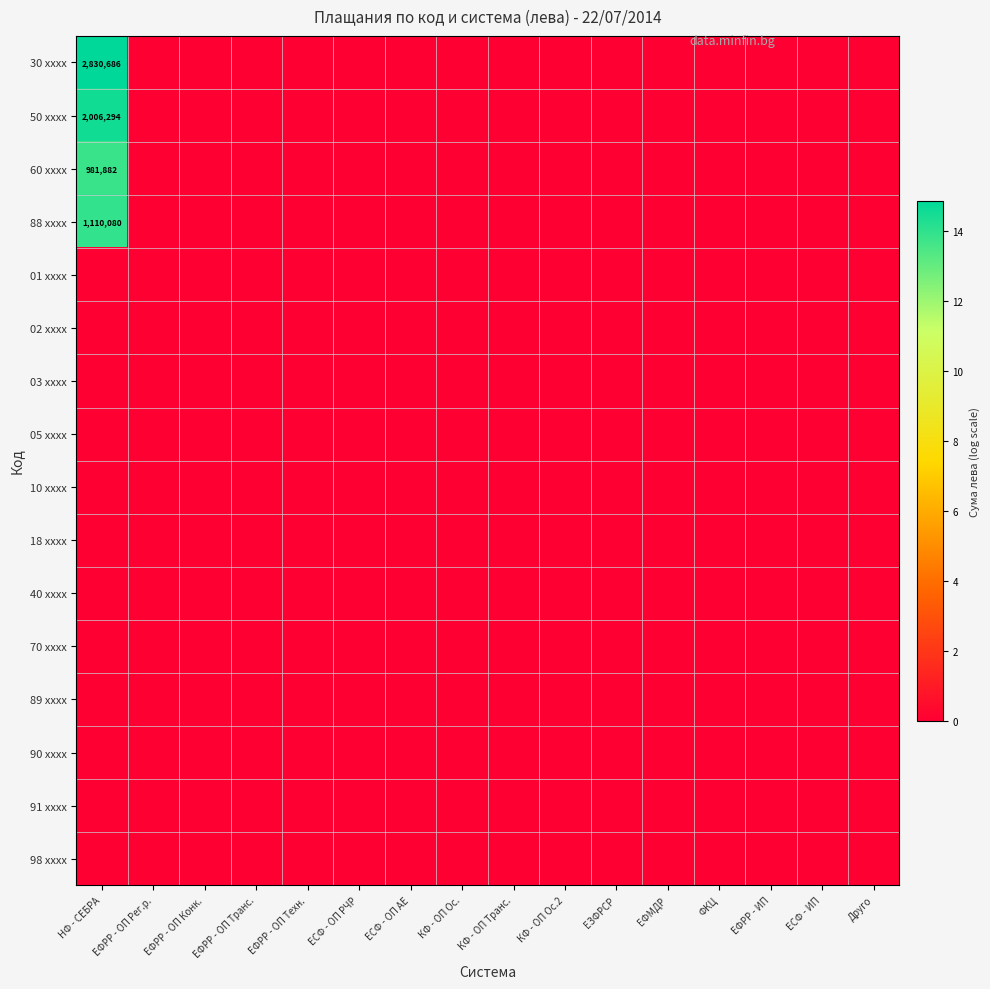

List the labels in order of 90 xxxx value, largest first.

НФ - СЕБРА, ЕФРР - ОП Рег.р., ЕФРР - ОП Конк., ЕФРР - ОП Транс., ЕФРР - ОП Техн., ЕСФ - ОП РЧР, ЕСФ - ОП АЕ, КФ - ОП Ос., КФ - ОП Транс., КФ - ОП Ос.2, ЕЗФРСР, ЕФМДР, ФКЦ, ЕФРР - ИП, ЕСФ - ИП, Друго